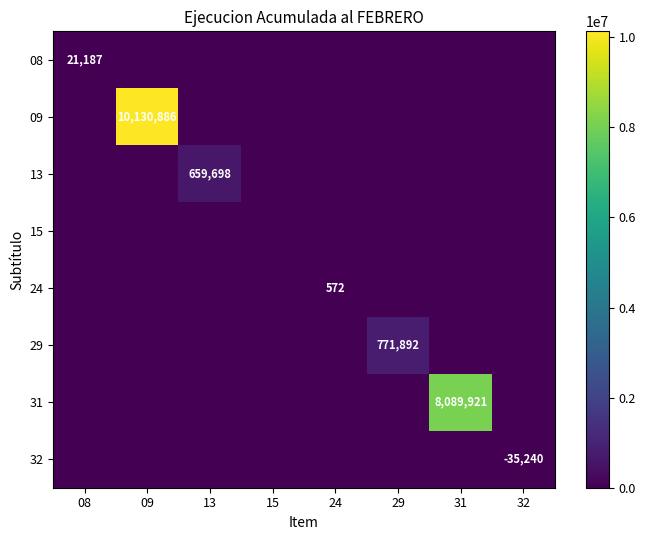

The 13 series shows 0 at 08. True or false?

True